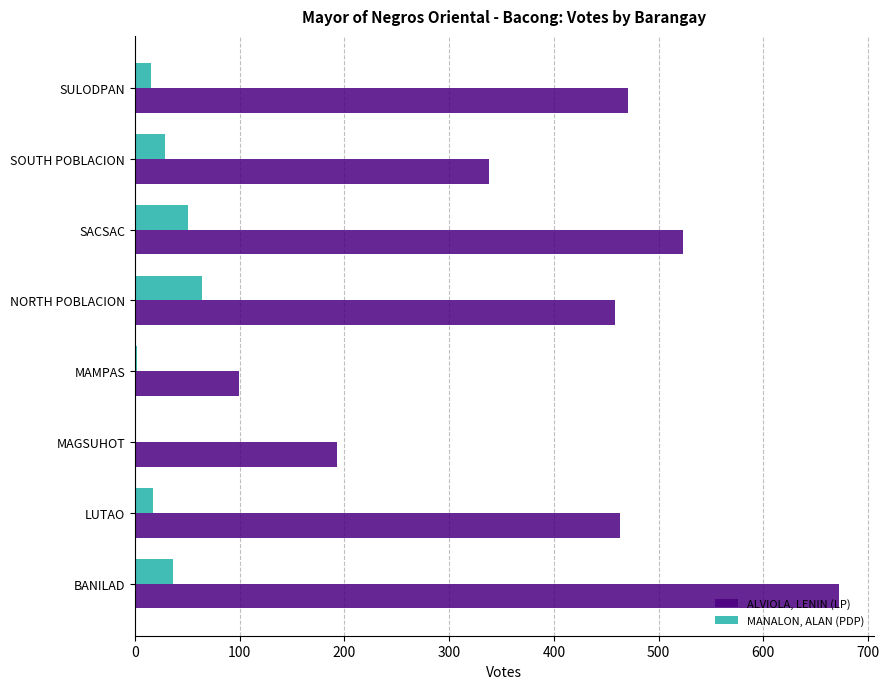

Is it true that MANALON, ALAN (PDP) equals 29 at SOUTH POBLACION?

True